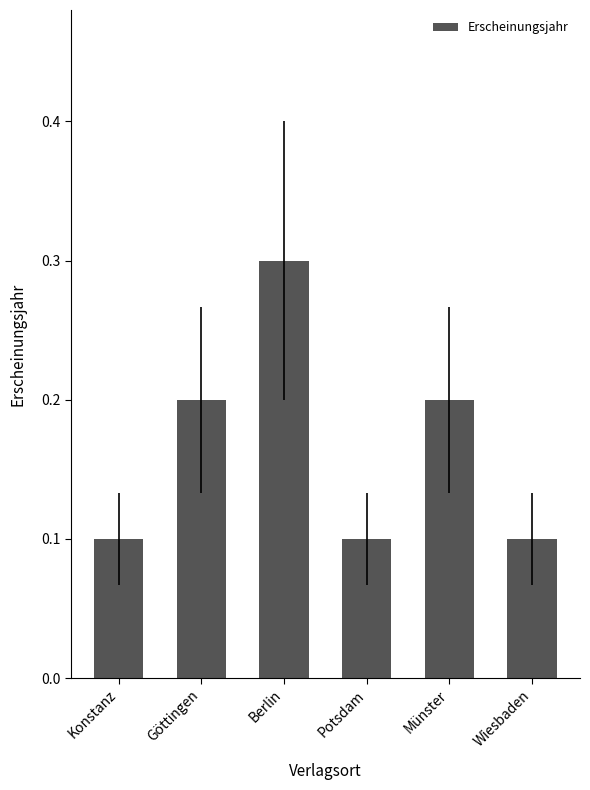

What is the sum of the values at Berlin and Potsdam?

0.4